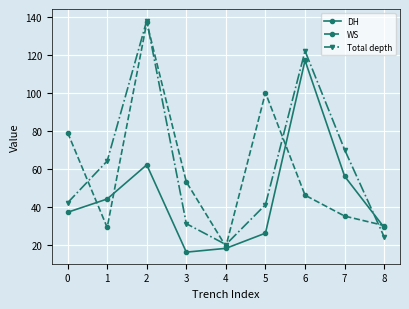

Reading left to right, what are all the values shown in this chart?

DH: 37	44	62	16	18	26	117	56	29
WS: 79	29	137	53	19	100	46	35	30
Total depth: 42	64	138	31	20	41	122	70	24